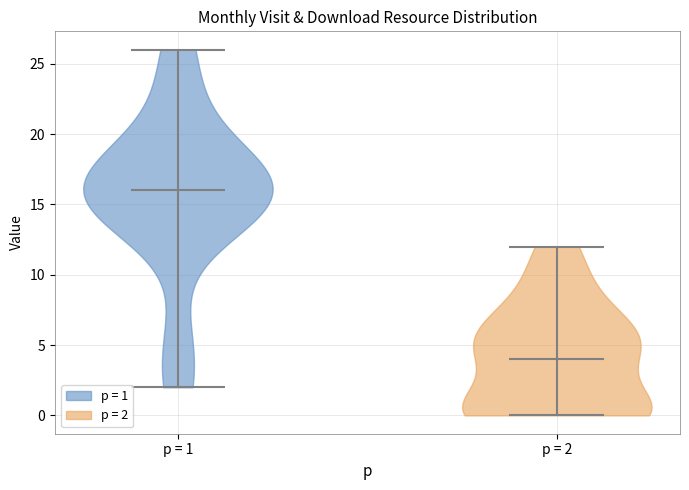

Reading left to right, read every violin against the y-axis: where its median line is, and the lowest and highest points it reaches. The values are not printed on the chart, so give them approximately, as read against the axis.

p = 1: median line 16, lowest point 2, highest point 26
p = 2: median line 4, lowest point 0, highest point 12